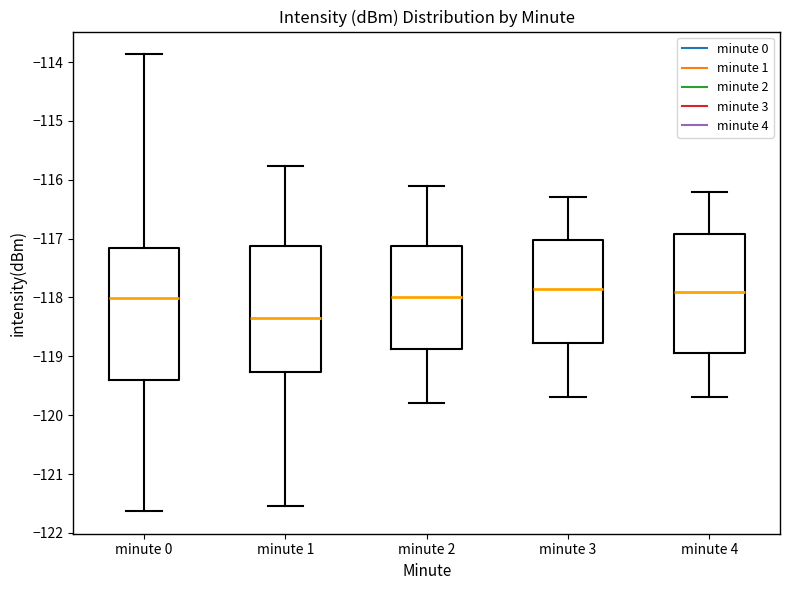

Where does the upper whisker of the box for minute 2 end on the y-axis? The values are not printed on the chart, so give them approximately, as read against the axis.

-116.1